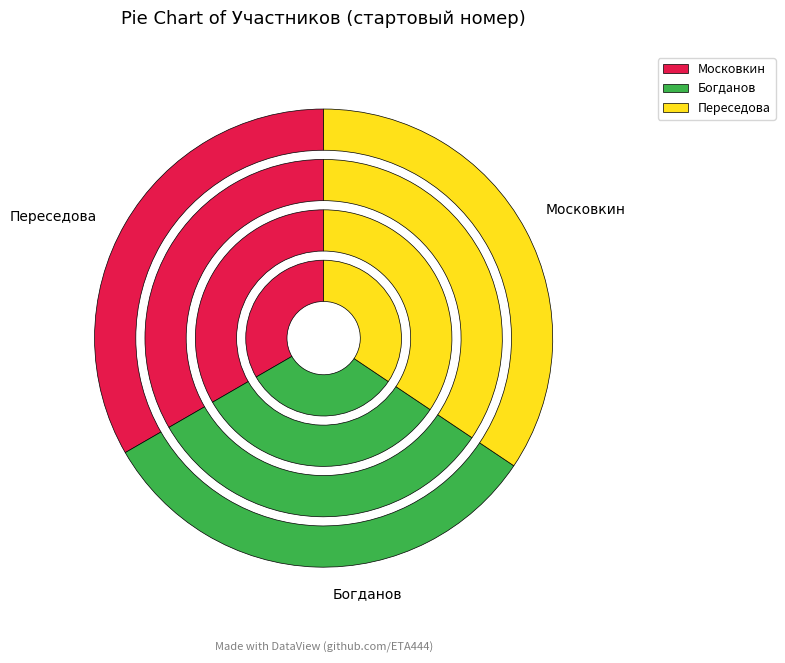

Which category has the biggest portion of the pie?

Переседова